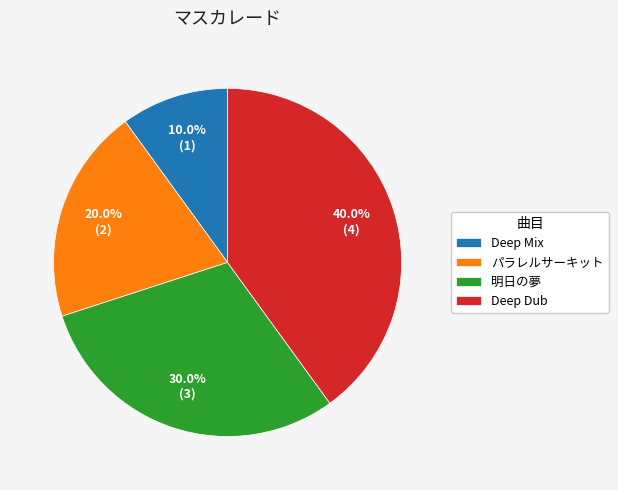

Count the number of slices in the pie.

4